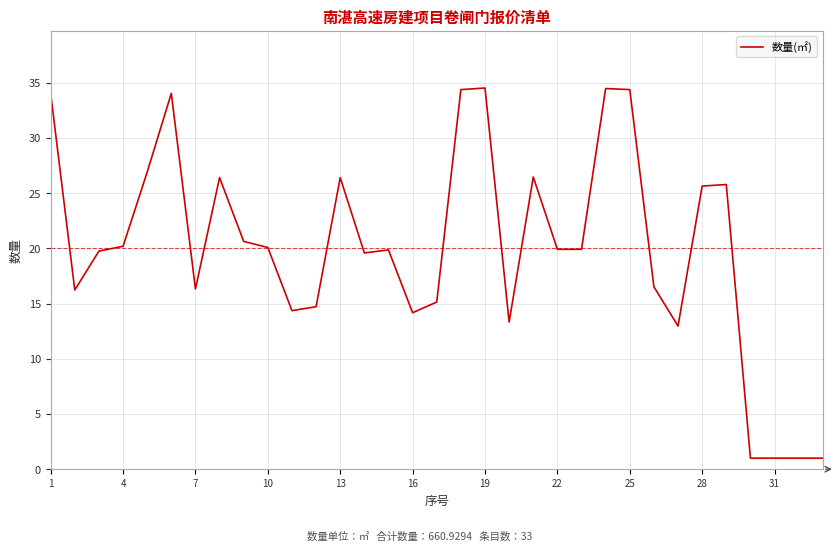

What is the minimum value shown in the chart?

1.0